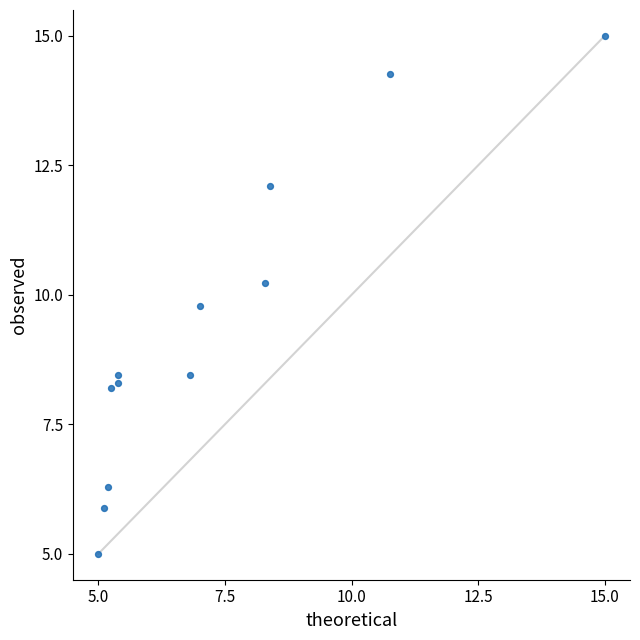

What is the average Y value?

9.3